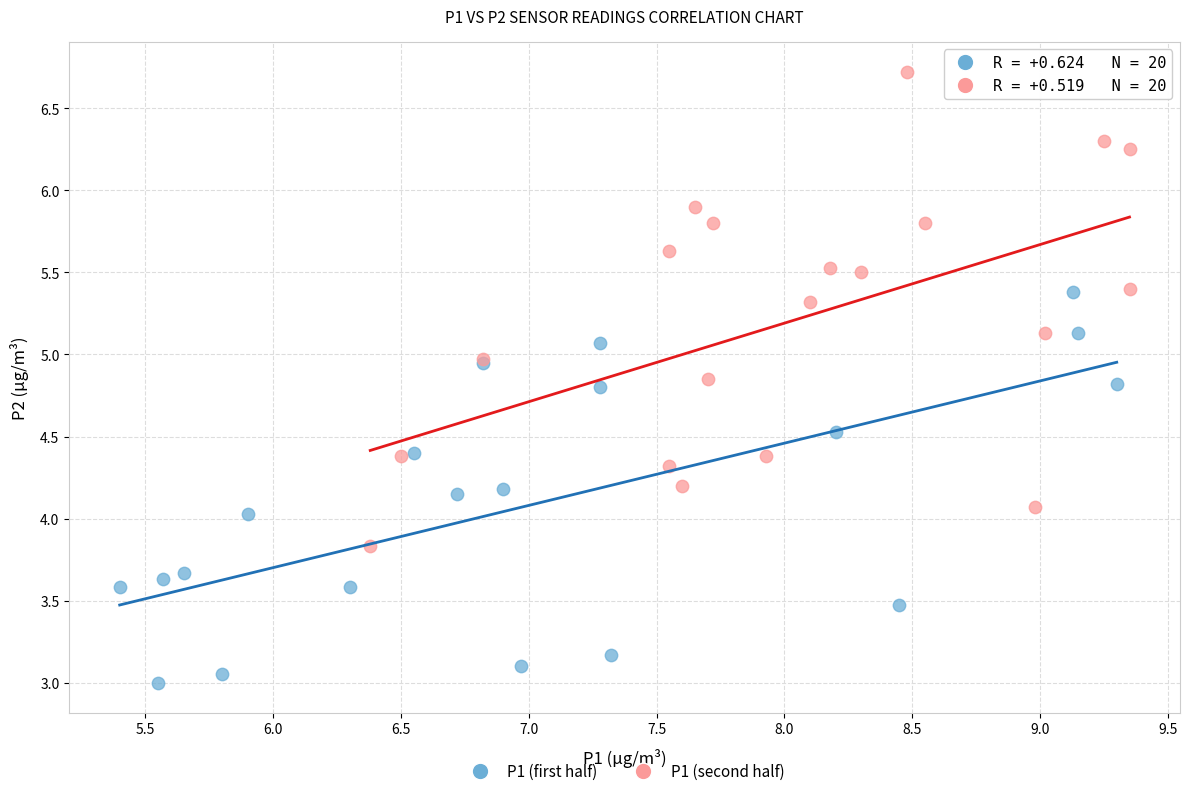

Which series contains the lowest Y value?

P1 (first half)